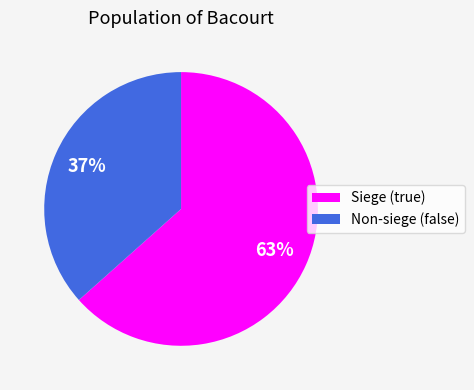

Does any single category account for the majority?

Yes